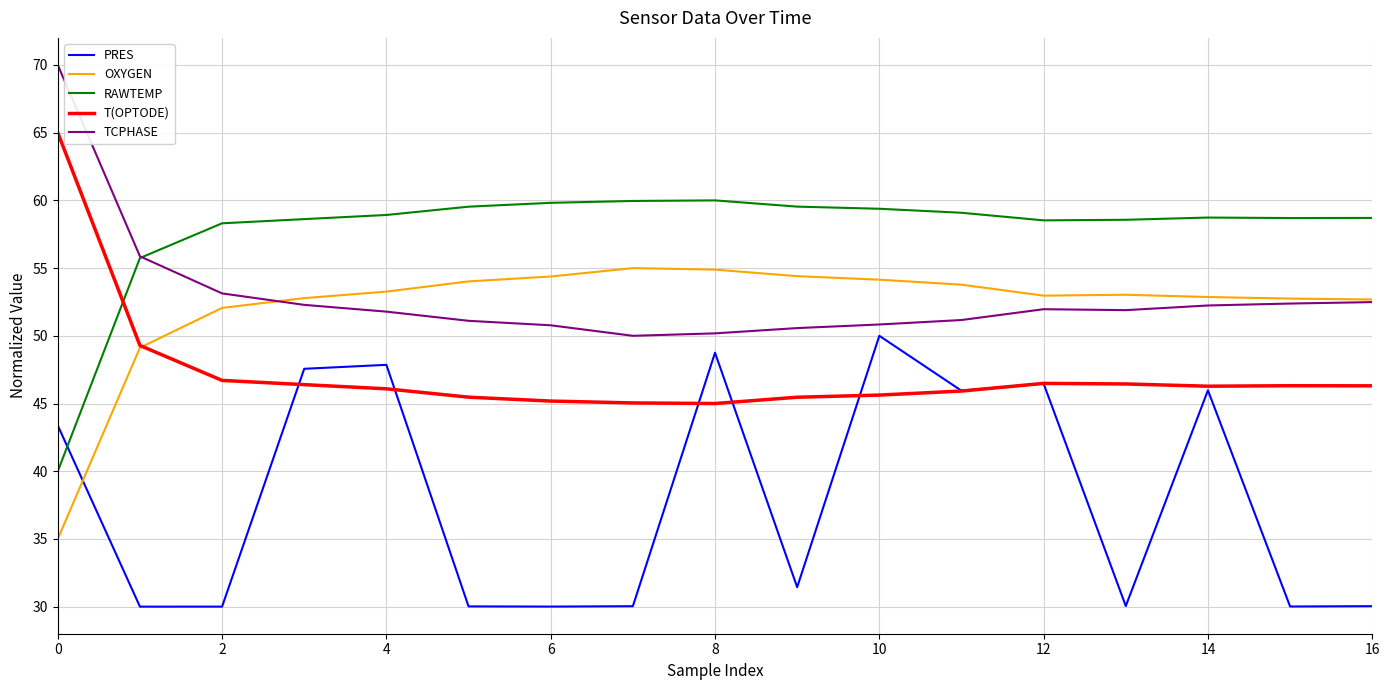

What is the average value of the PRES series?

38.1